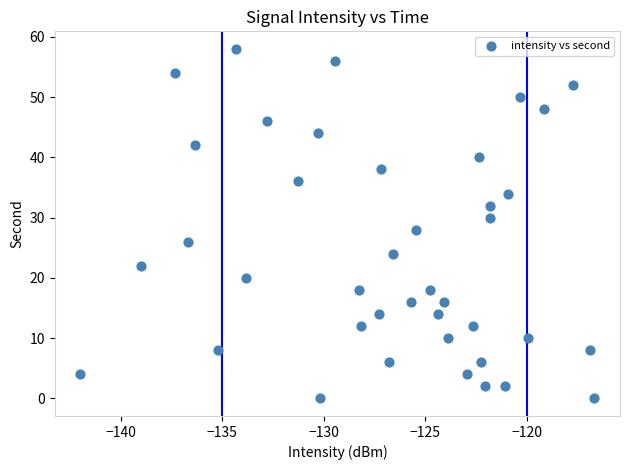

What is the range of Y values (max minus min)?

58